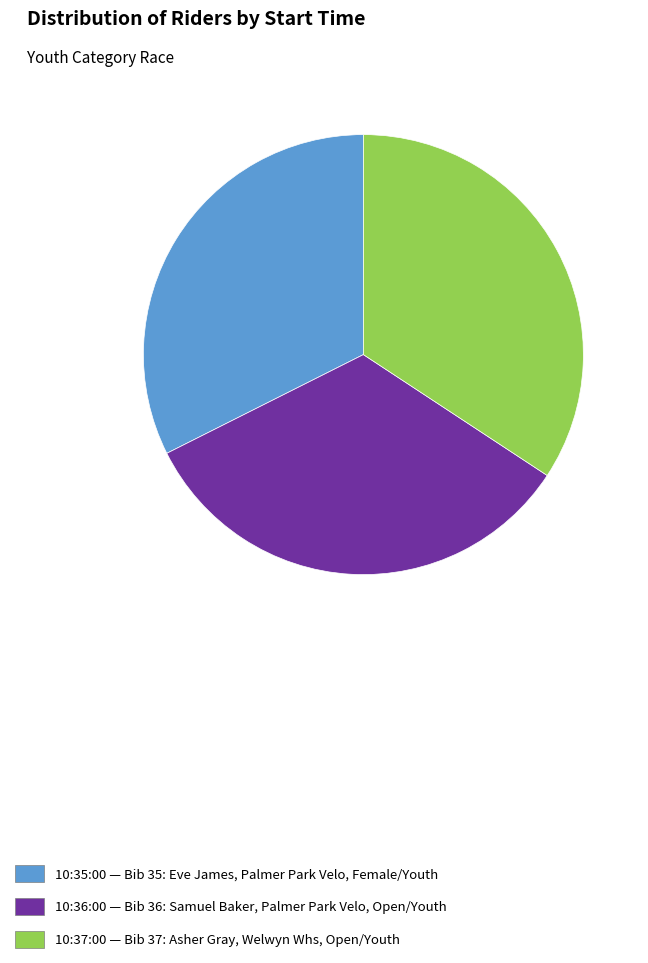

Do 10:37:00 — Bib 37: Asher Gray, Welwyn Whs, Open/Youth and 10:36:00 — Bib 36: Samuel Baker, Palmer Park Velo, Open/Youth together represent more than half of the pie?

Yes